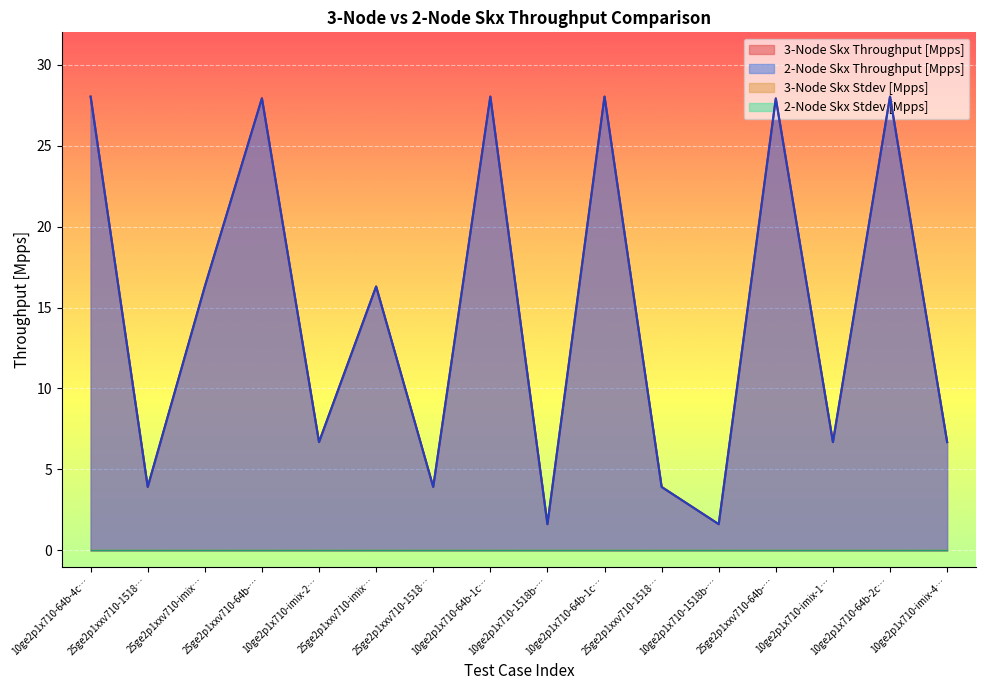

What position from the left is 13?

14